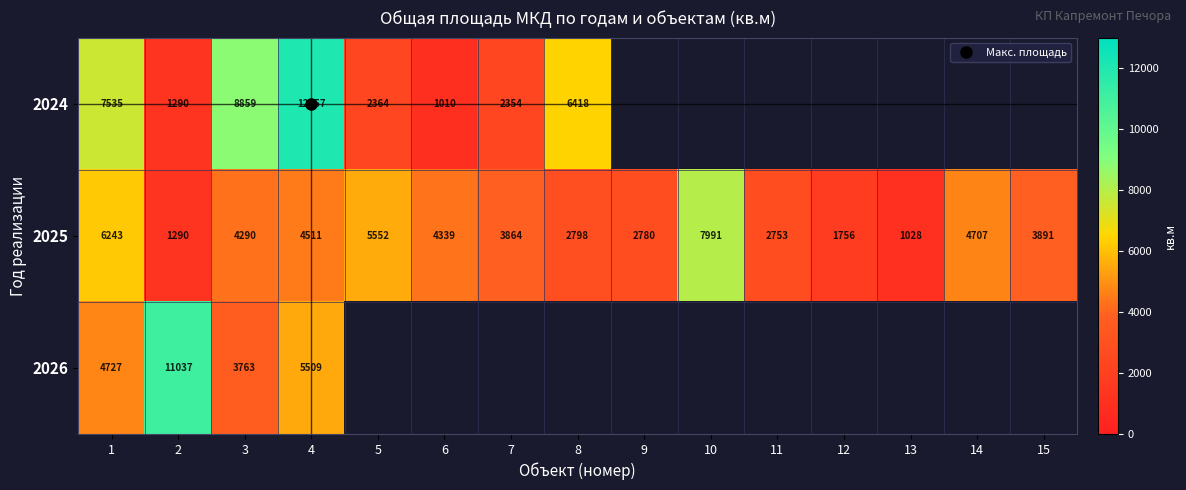

What is the spread (max minus min) of values at 1?

2808.4